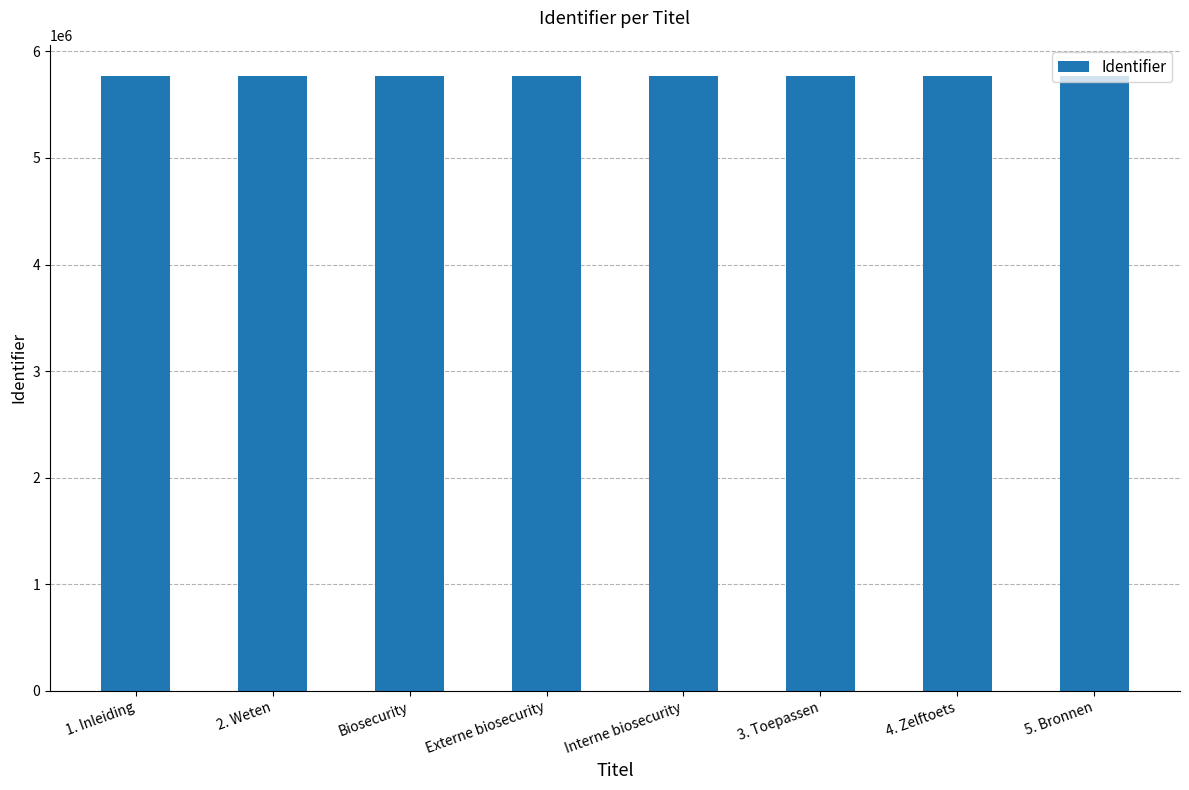

Approximately how many times larger is the value at Interne biosecurity compared to 3. Toepassen?

1.0